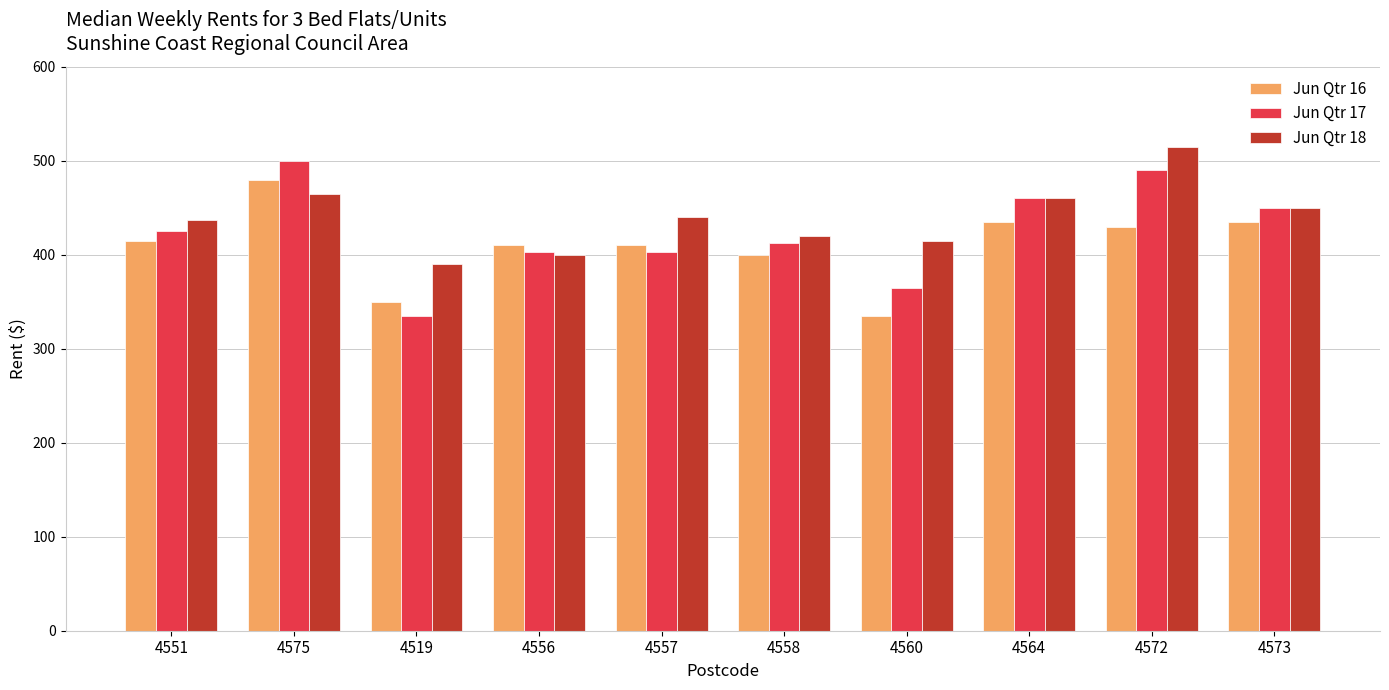

What is the sum of all Jun Qtr 17 values?

4244.0